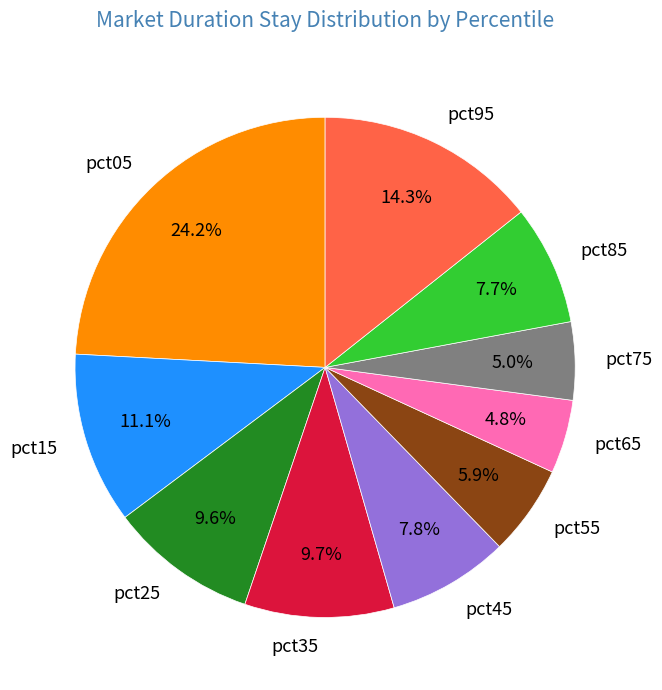

To the nearest percent, what is the combined percentage of pct55 and pct25?

15%